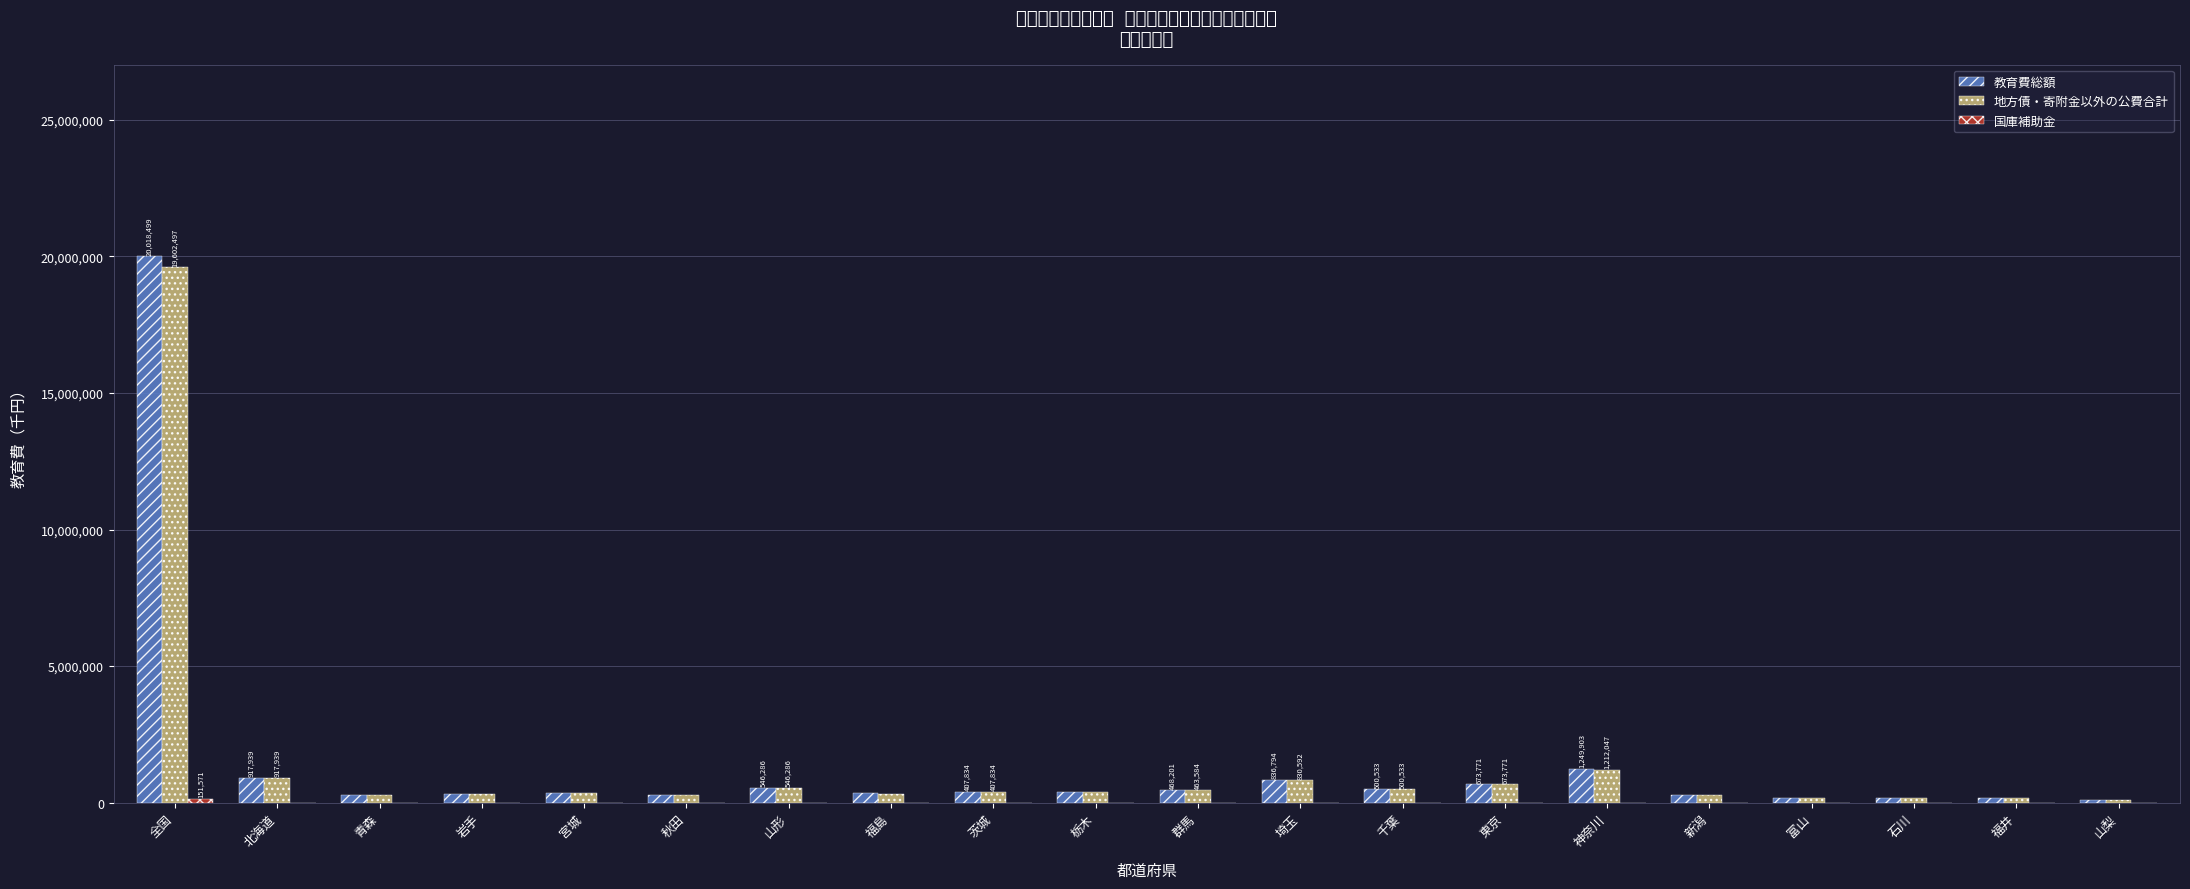

What is the value of the 教育費総額 bar at the 5th from the left?

358515